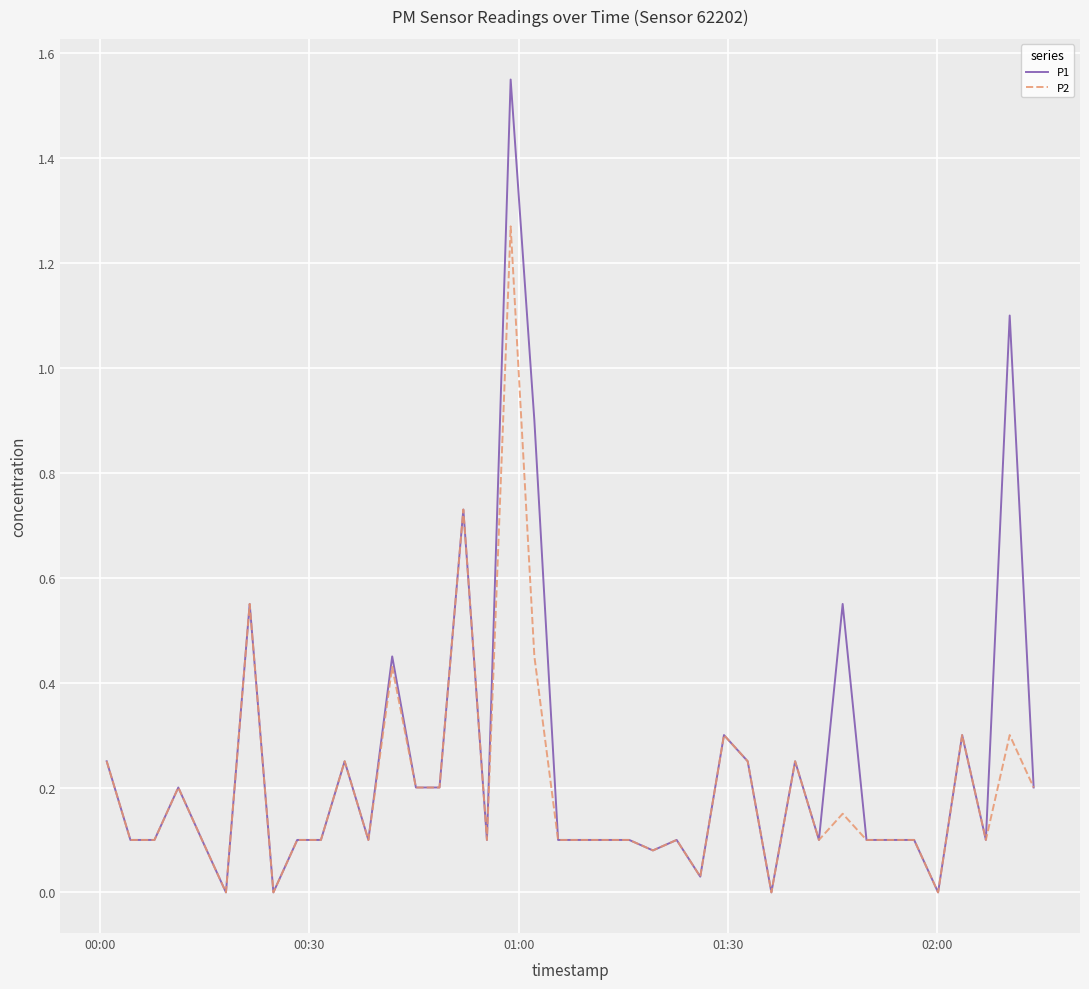

Does the chart have visible grid lines?

Yes